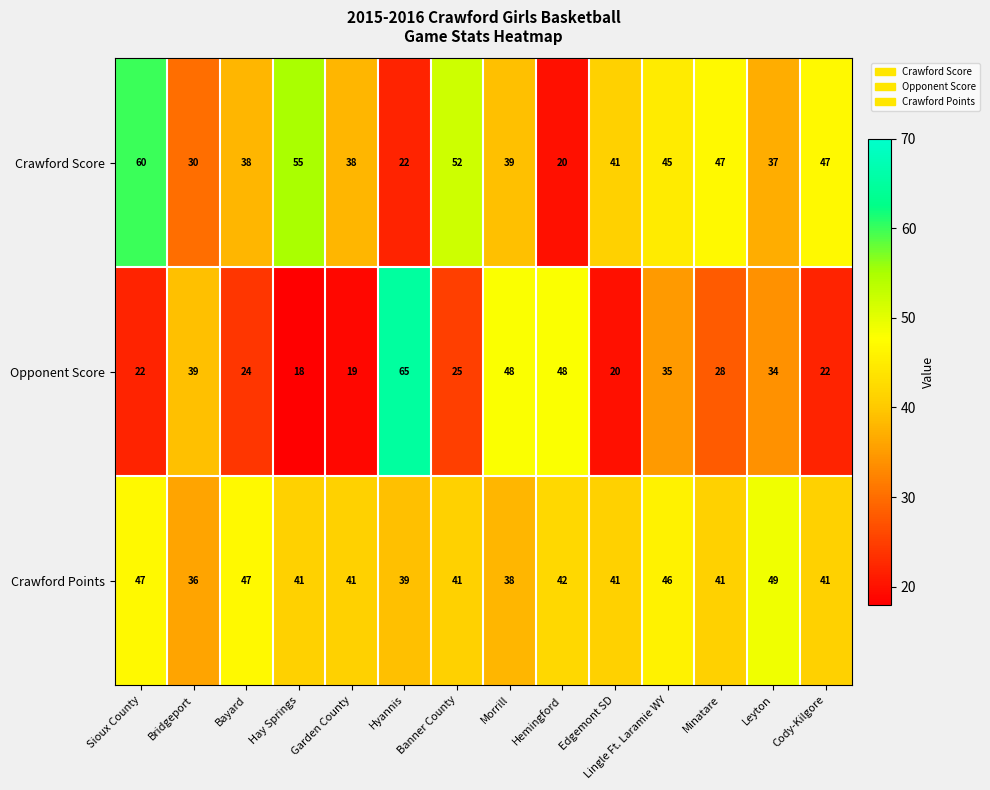

What is the spread (max minus min) of values at Minatare?

19